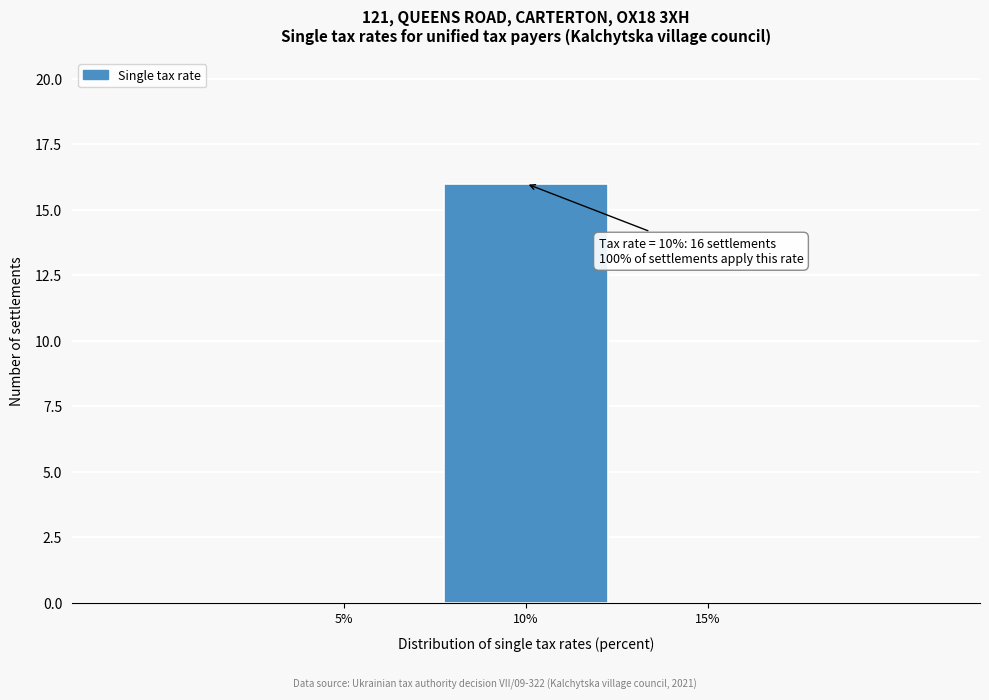

Reading left to right, extract all data points from this chart.

5%=0	10%=16	15%=0